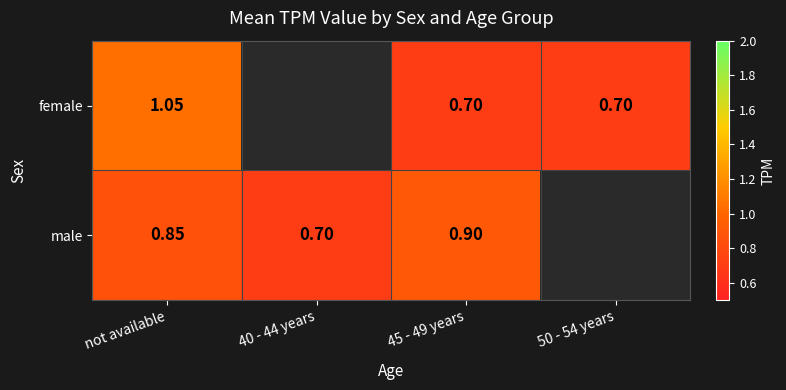

How many series are shown in this chart?

2